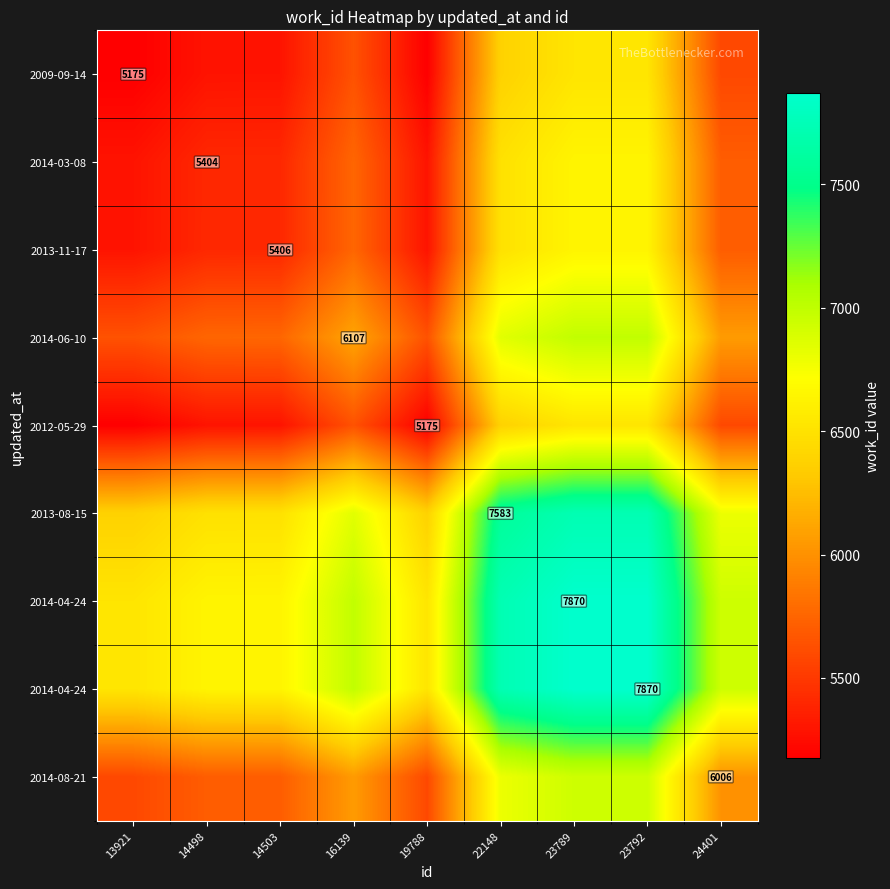

At how many categories does at least one series exceed 5253?

9